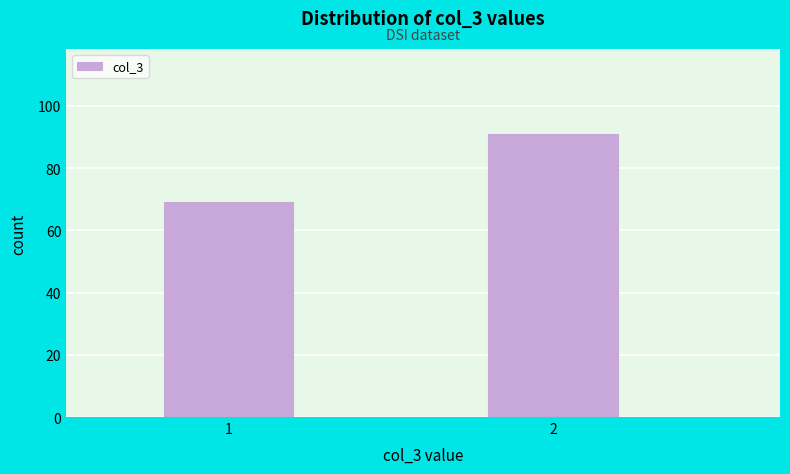

Reading right to left, transcribe all the data shown in this chart.

2=91	1=69